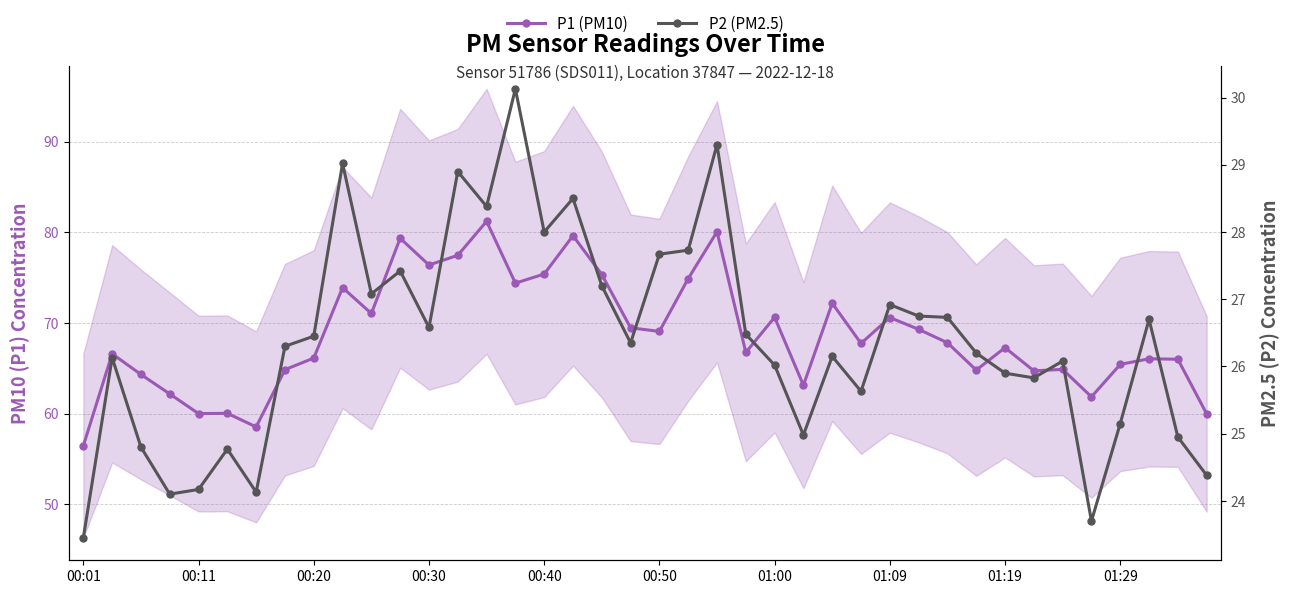

What is the lowest value of the P2 (PM2.5) series?

23.4